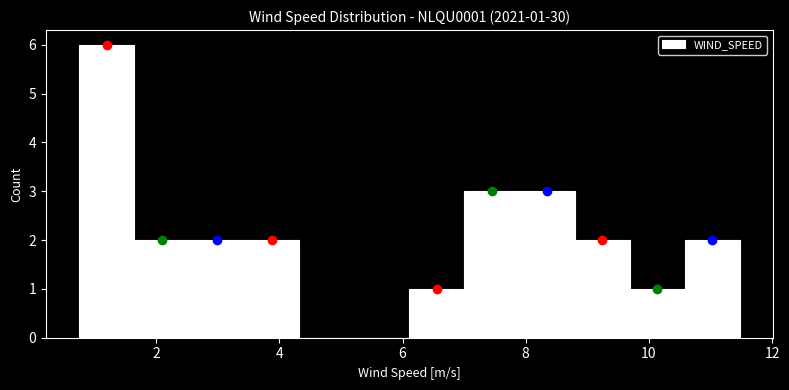

Over which range of the x-axis is the bar tallest?

0.8 to 1.6